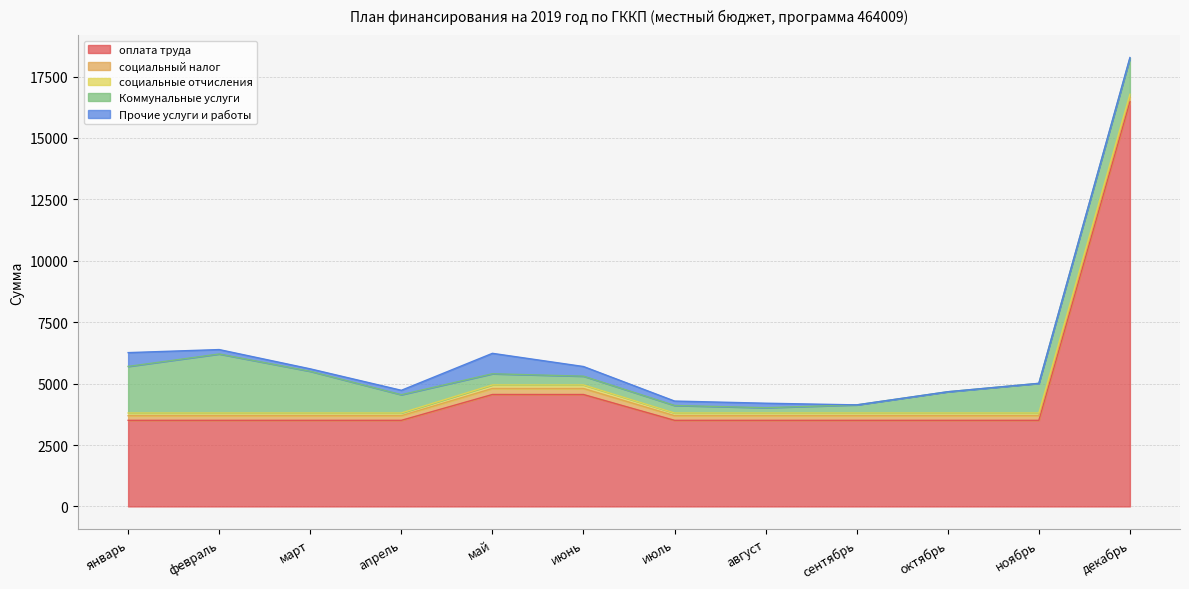

Is the value of Прочие услуги и работы at май greater than the value of социальные отчисления at август?

Yes